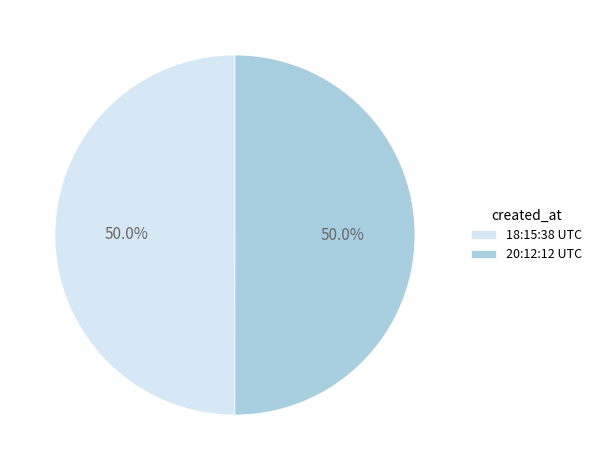

What percentage is NOT represented by 20:12:12 UTC?

50.0%